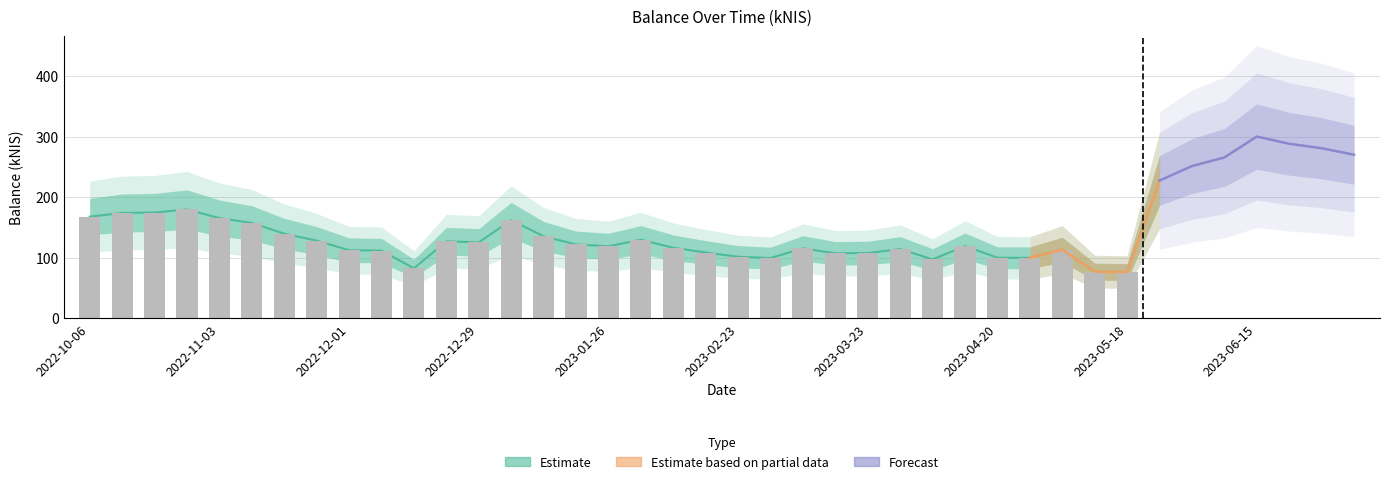

What is the ratio of the value at 2022-11-10 to the value at 2023-03-30?

1.4